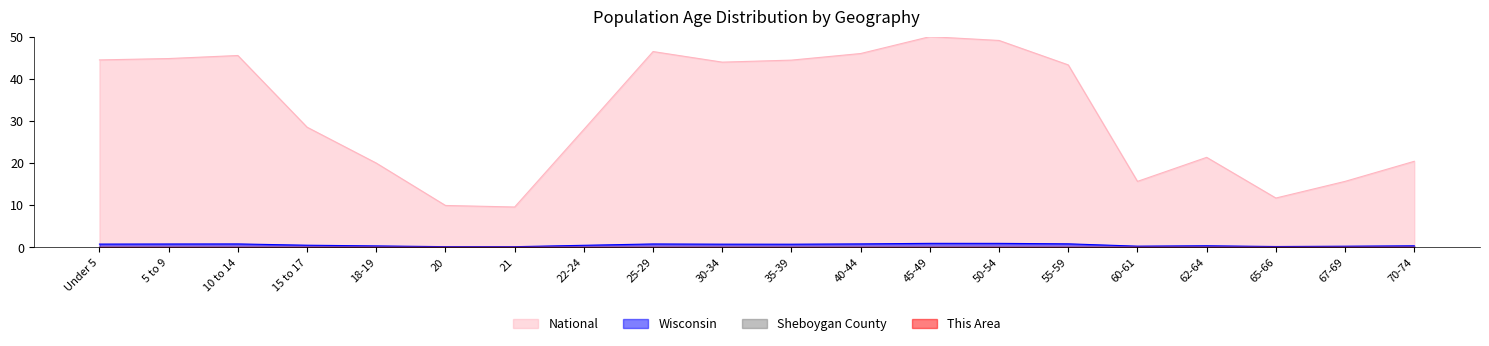

Where is This Area nearest to the value 0?

20